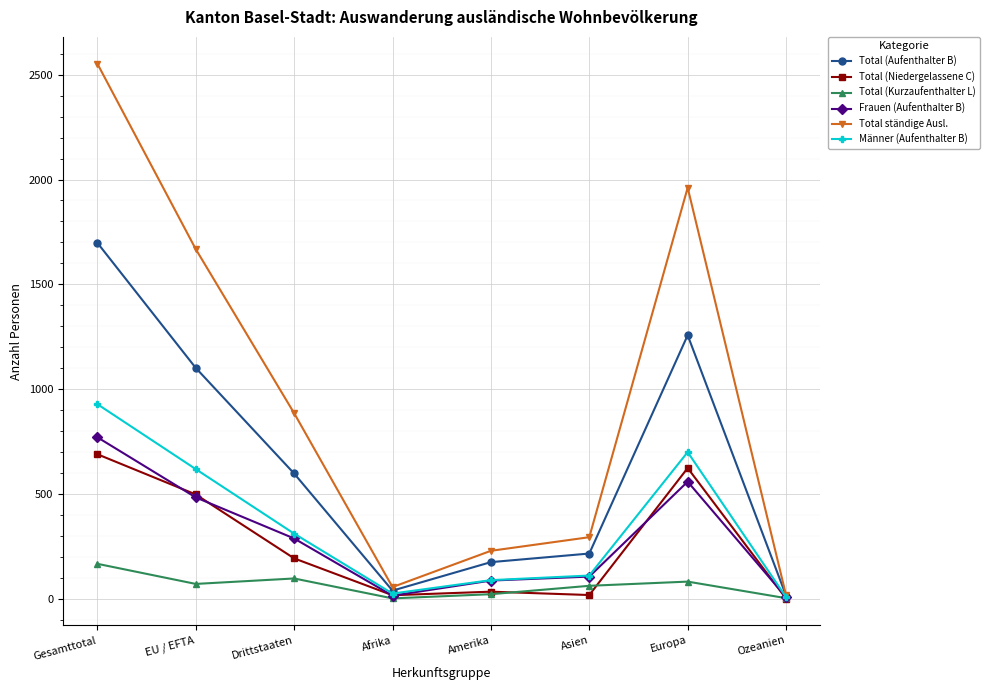

The Total ständige Ausl. series shows 370 at Amerika. True or false?

False